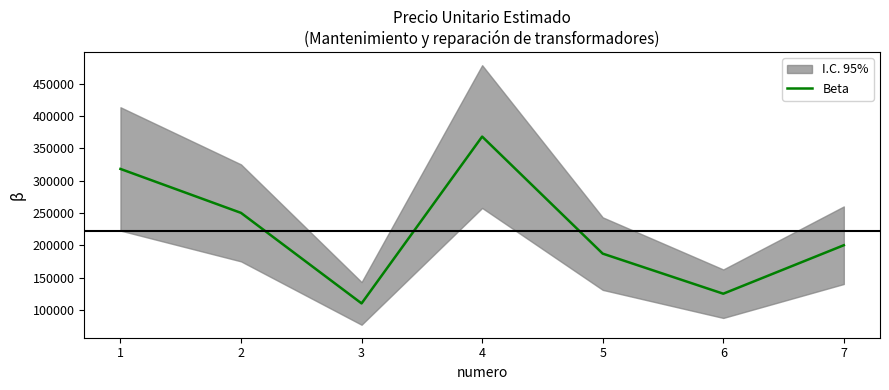

What is the ratio of the value at 2 to the value at 5?

1.3